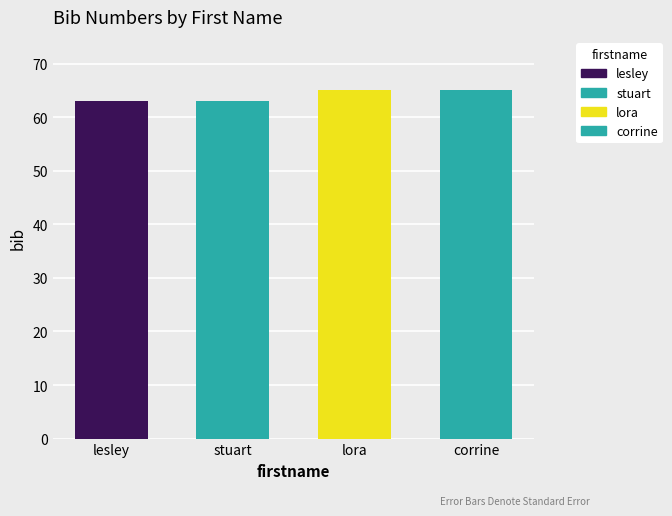

Does the chart contain stacked bars?

No